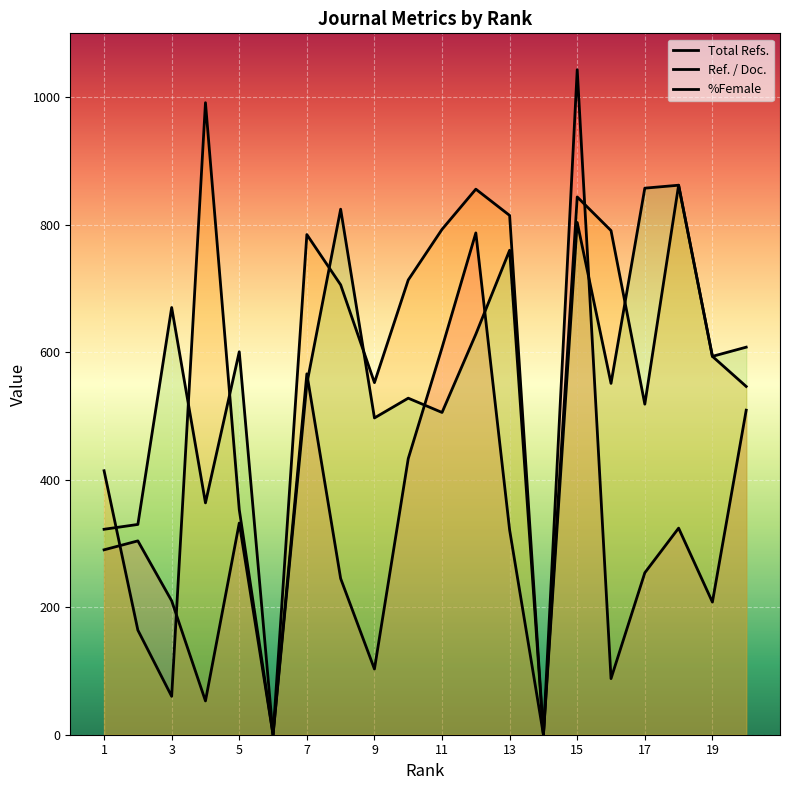

At which category is the sum across all series the highest?

15